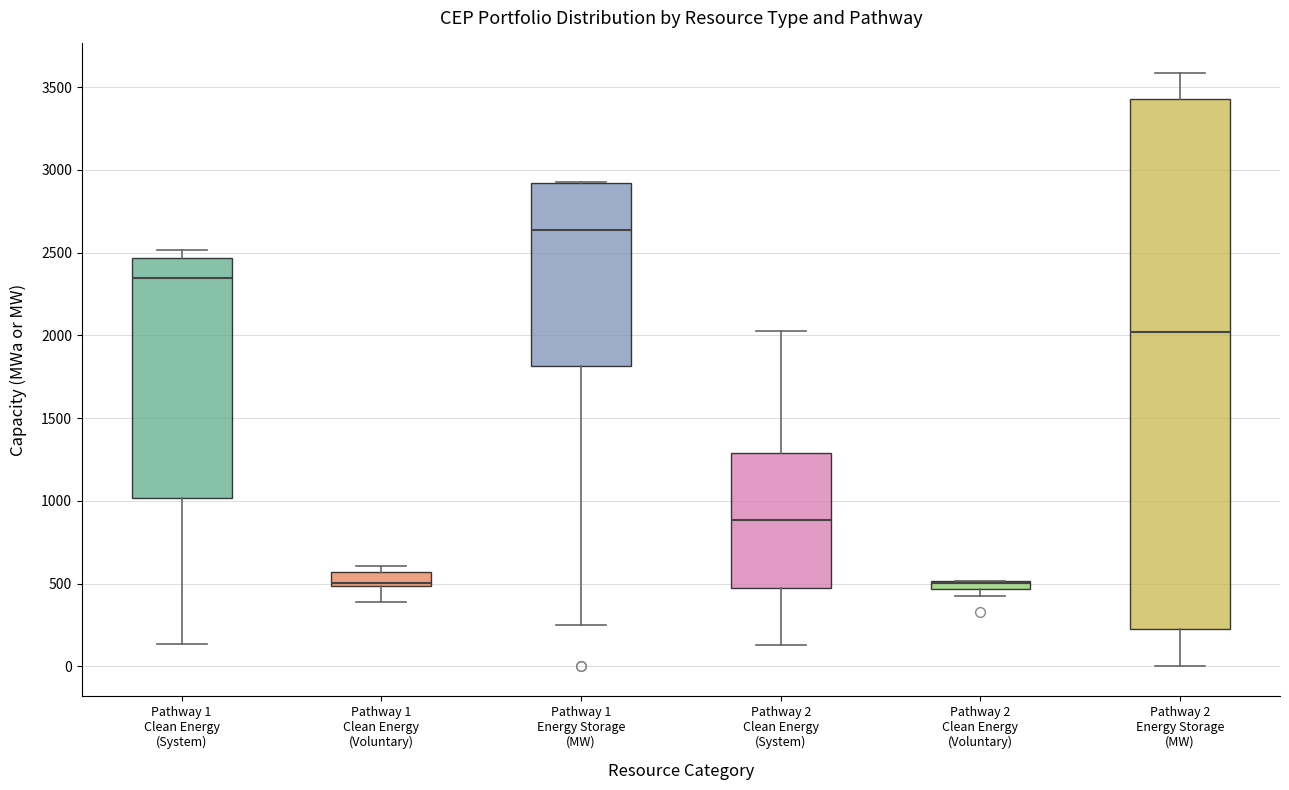

Which box is the tallest, from its lower edge to its upper edge?

Pathway 2 Energy Storage (MW)